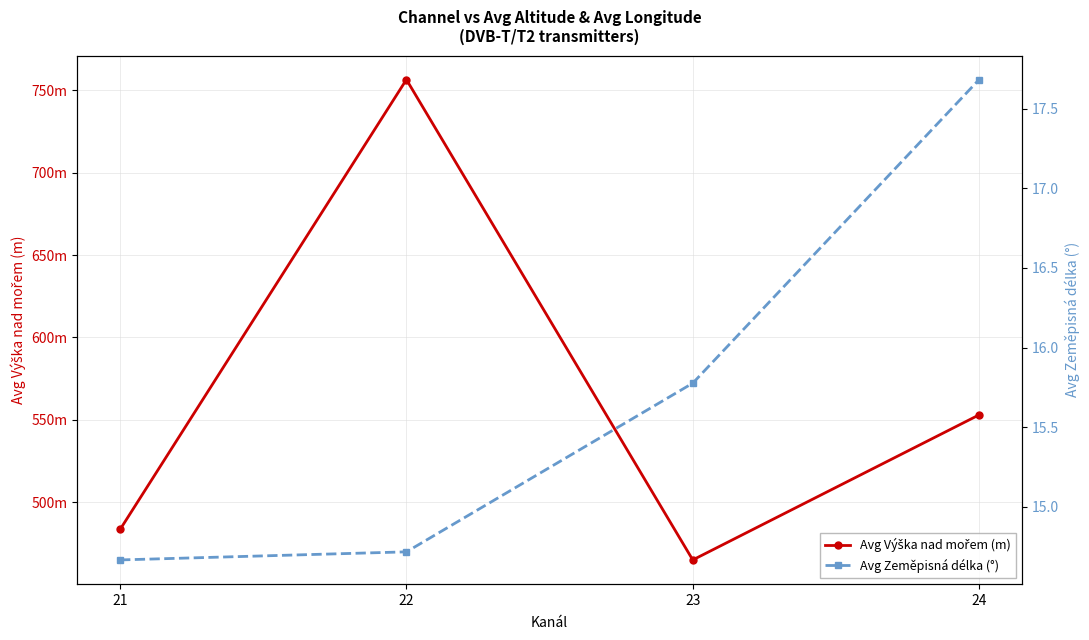

Is it true that Avg Výška nad mořem (m) equals 383.3 at 22?

False